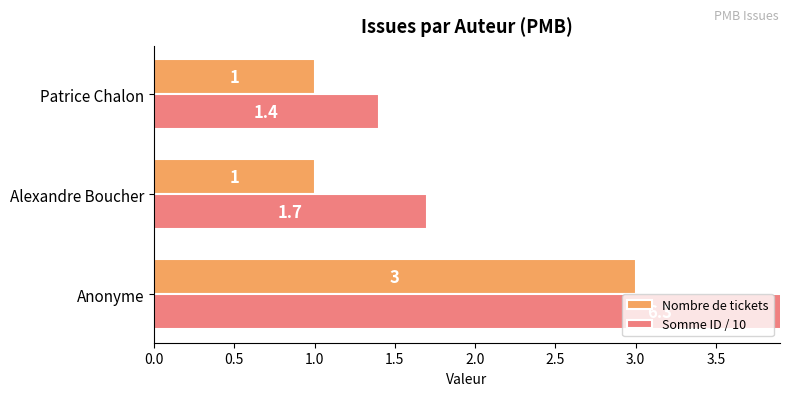

What is the value of the Nombre de tickets bar at the 1st from the left?

3.0